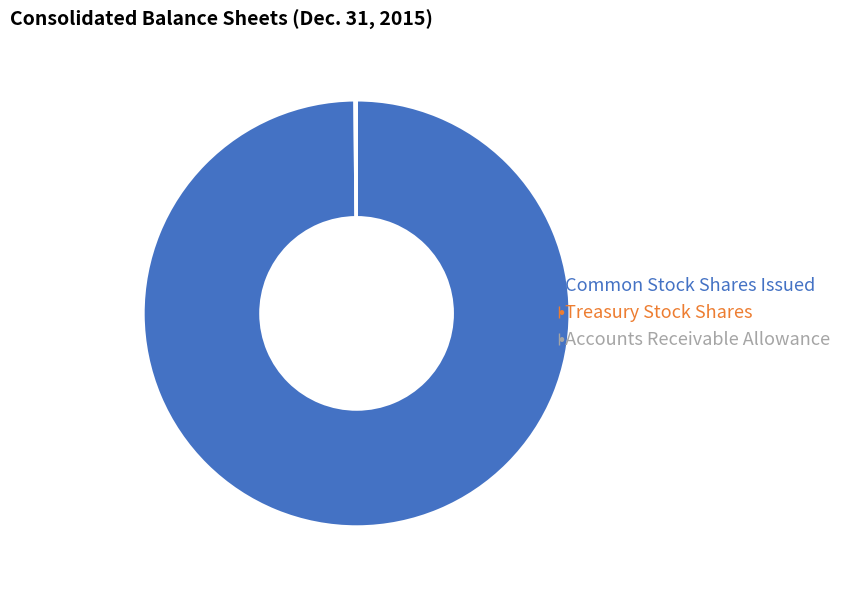

Is there a majority slice in this chart?

Yes